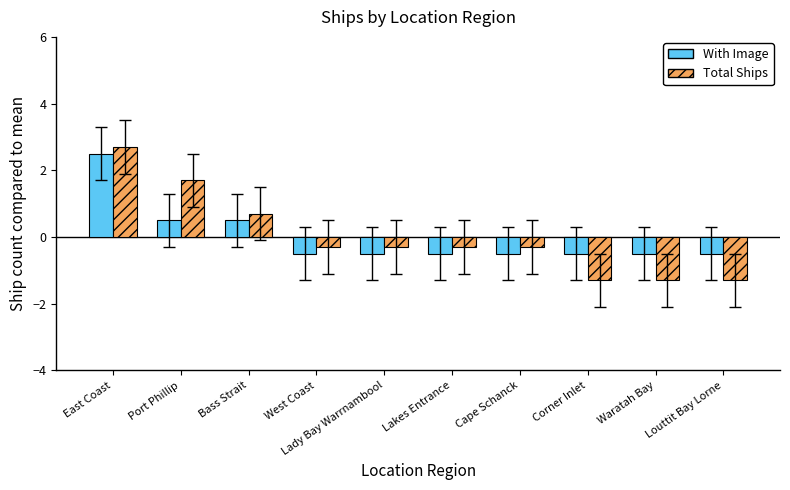

Read the Total Ships value at Waratah Bay.

-1.3